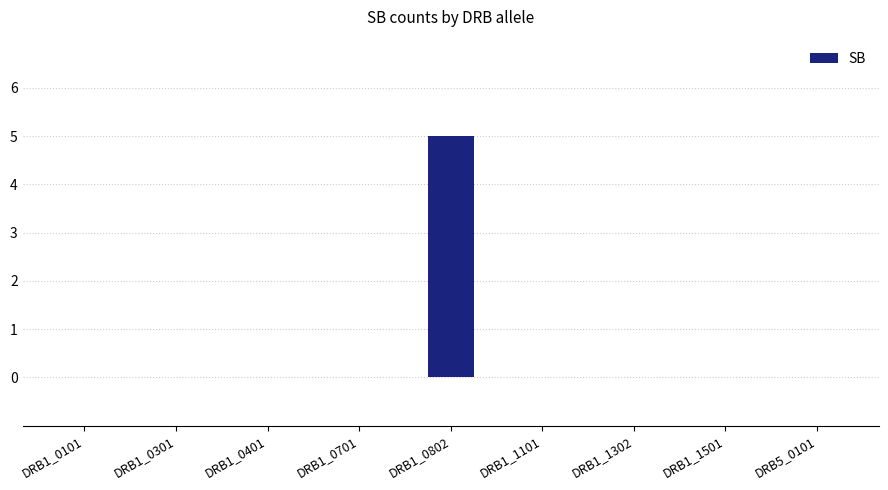

Is it true that the value at DRB1_1101 is 0?

True